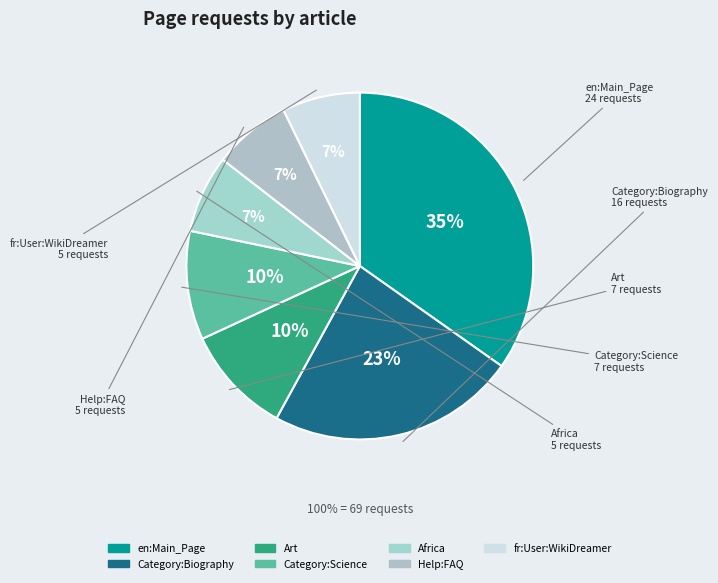

Is it true that Help:FAQ is 7% of the pie?

True